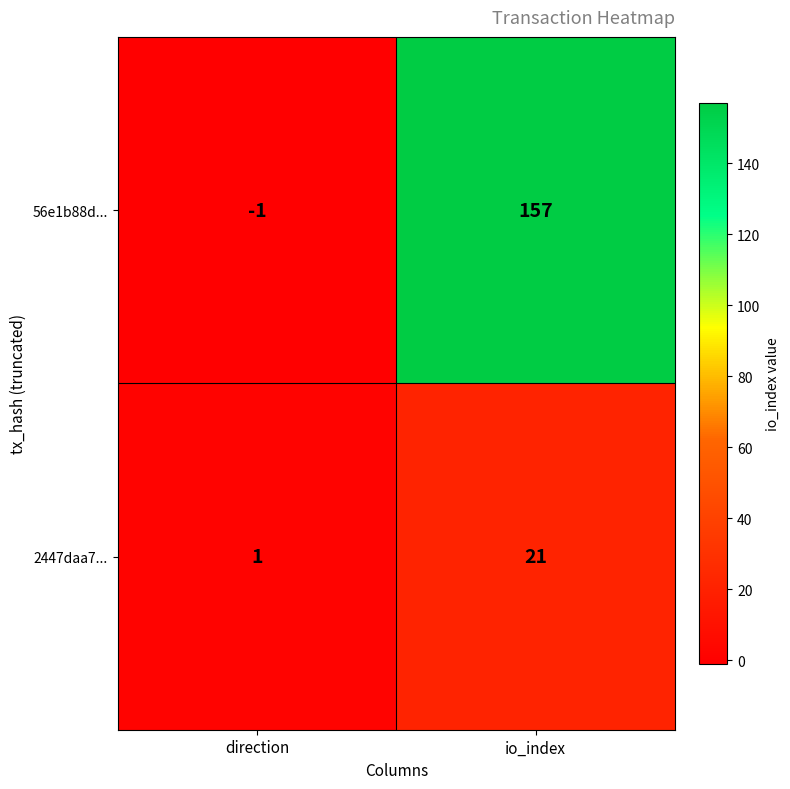

Which series has the largest total across all categories?

56e1b88d...